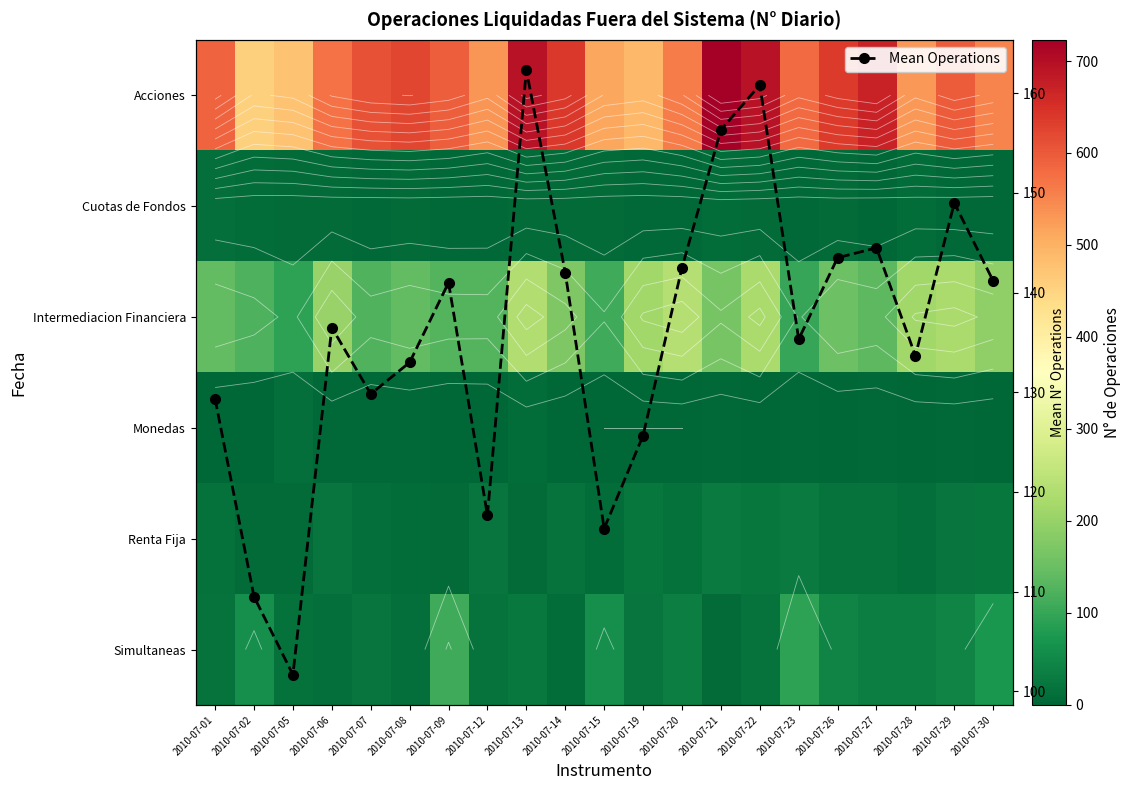

Is the value of Renta Fija at 2010-07-23 greater than the value of Monedas at 2010-07-22?

Yes